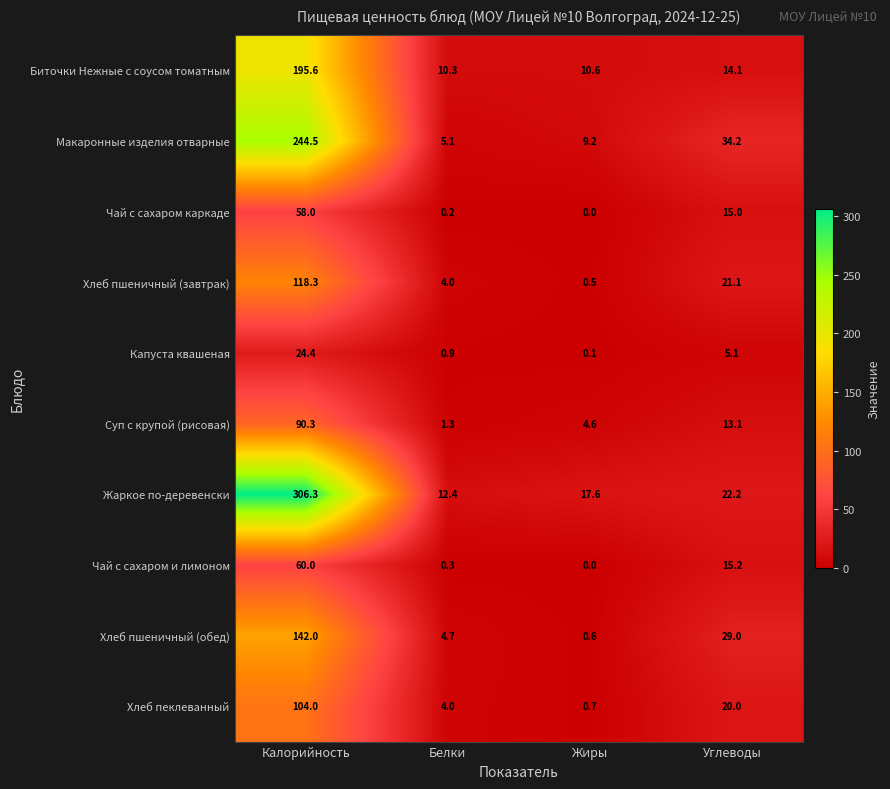

What is the difference between the maximum and second lowest values in the Хлеб пшеничный (завтрак) series?

114.3